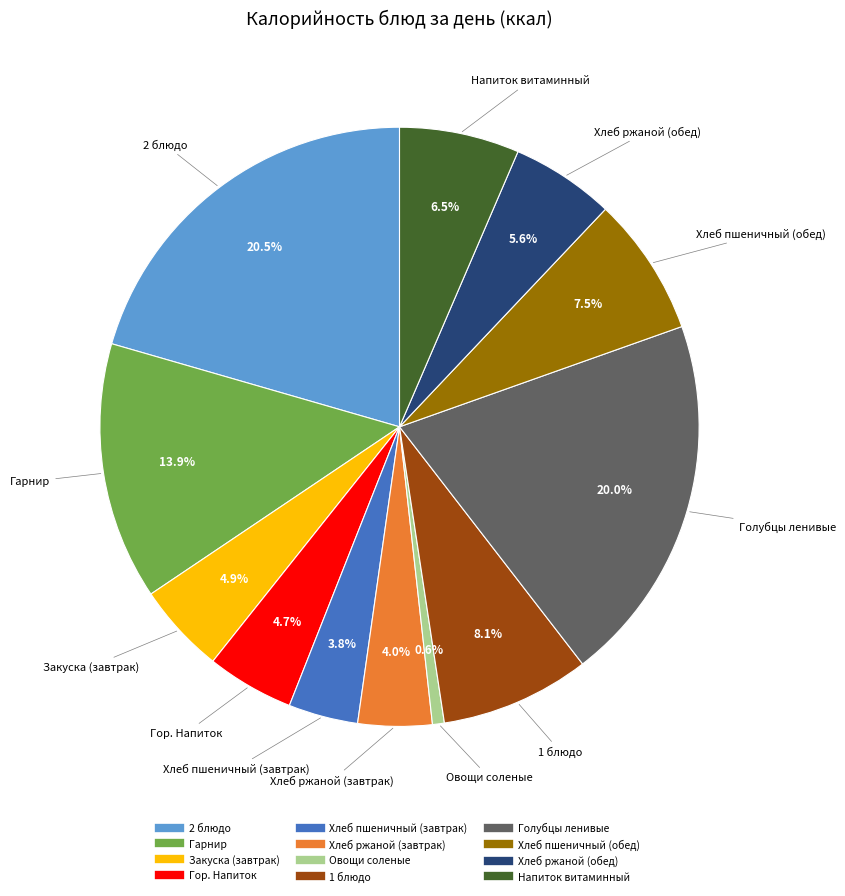

How many slices are in this pie chart?

12